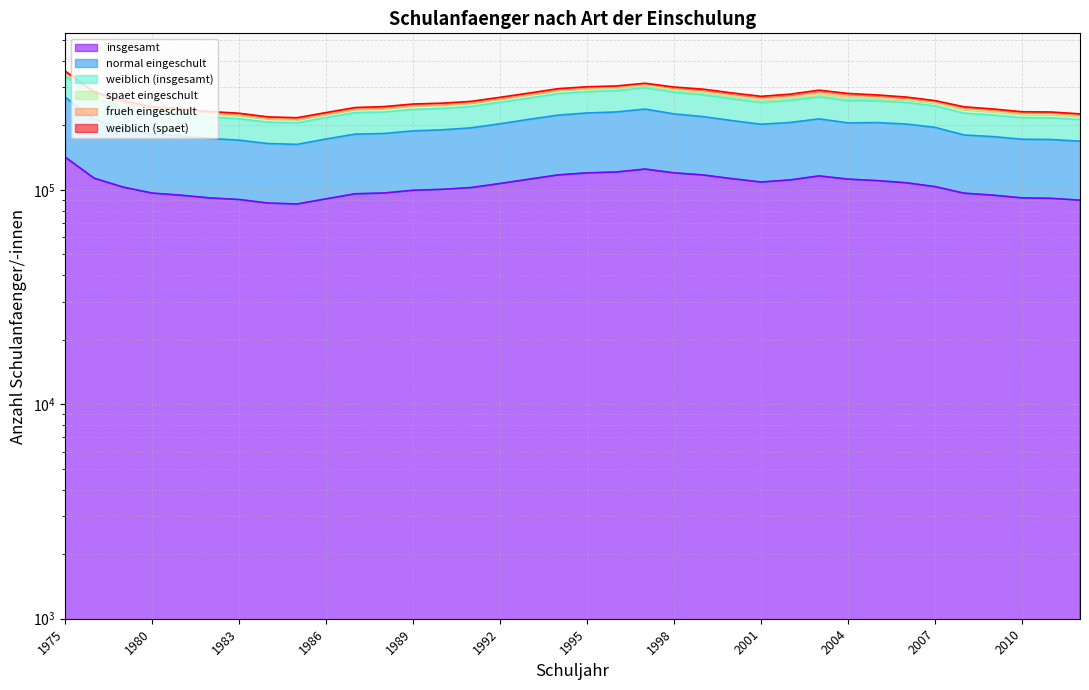

What is the average value of the insgesamt series?

104818